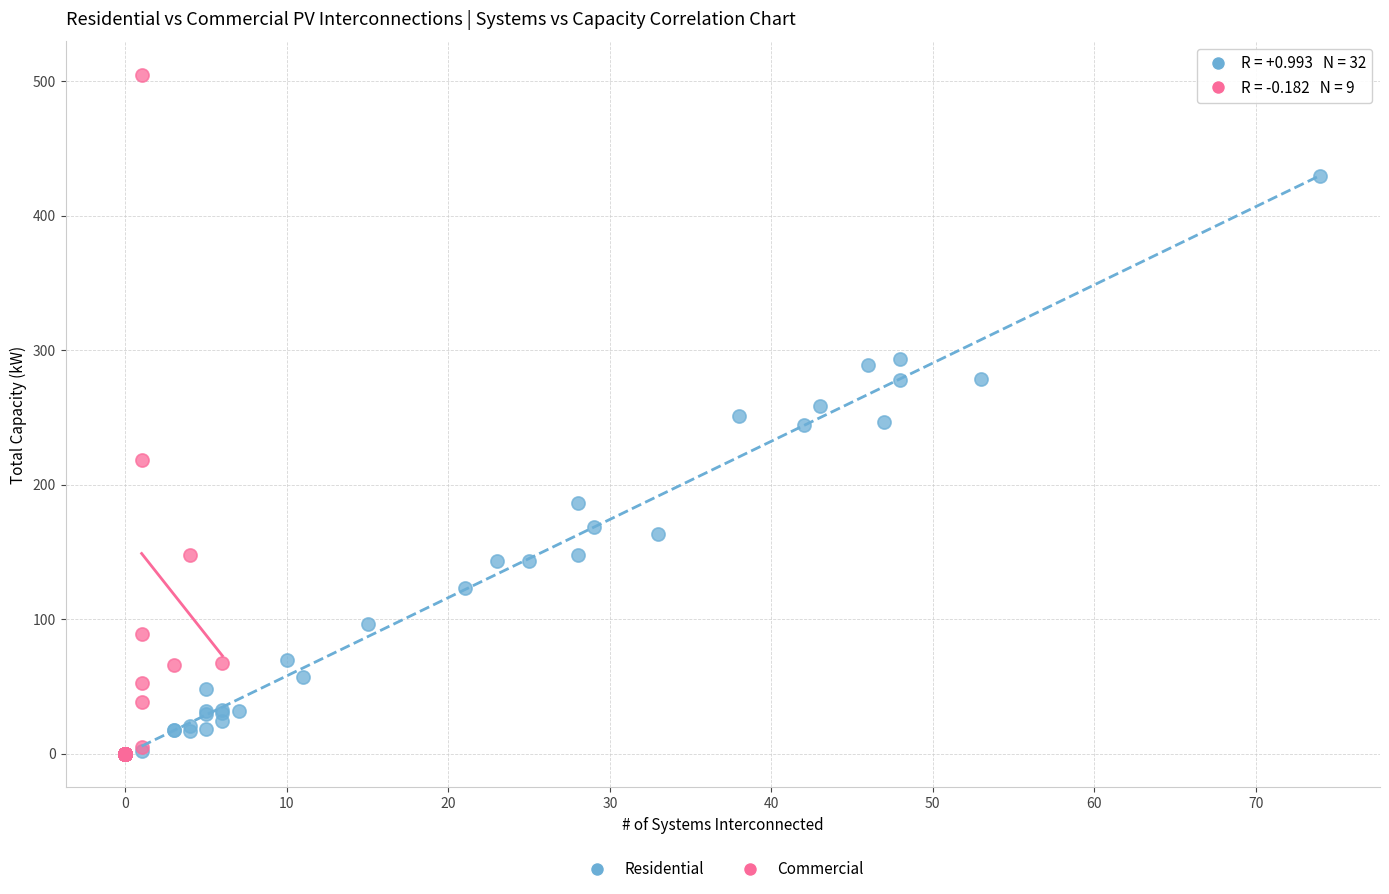

Which series has the largest Y range (max minus min)?

Commercial